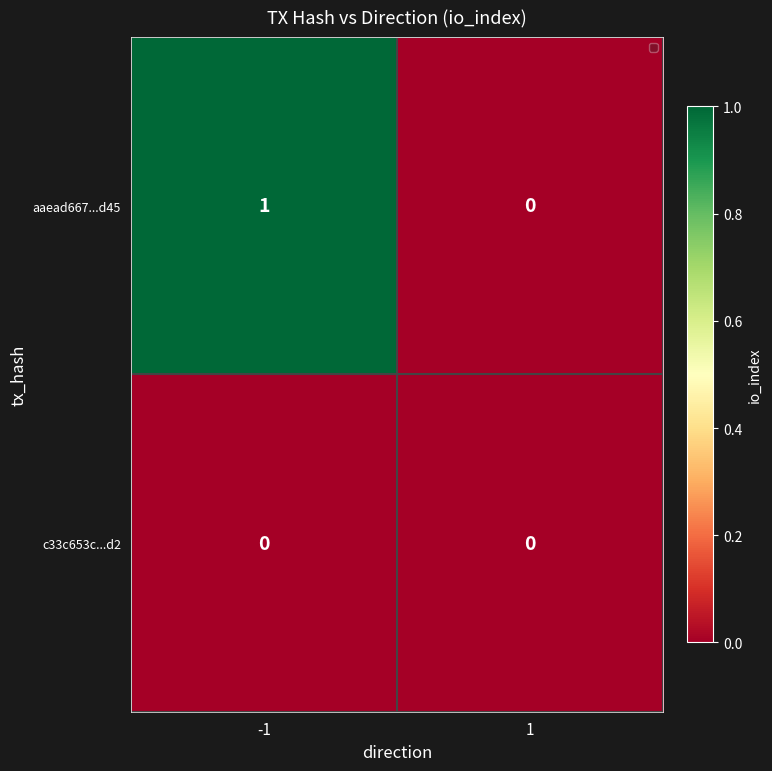

Is it true that aaead667...d45 equals 1 at -1?

True